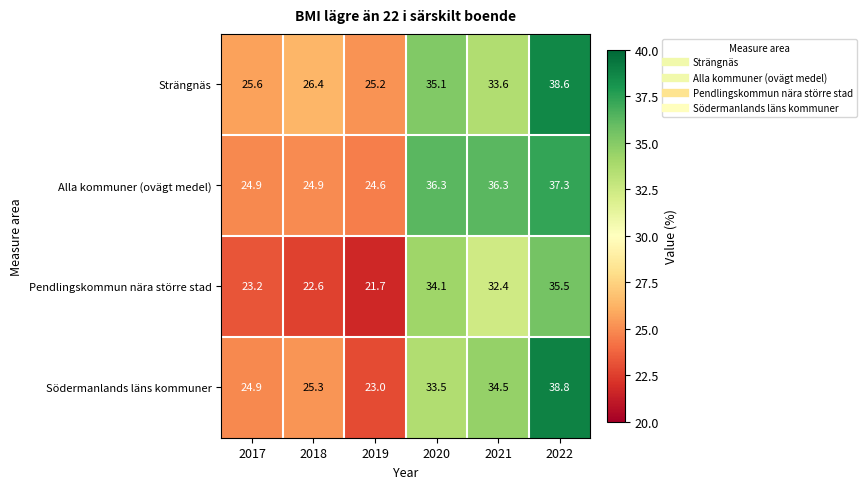

Rank the series at 2019 from highest to lowest value.

Strängnäs, Alla kommuner (ovägt medel), Södermanlands läns kommuner, Pendlingskommun nära större stad